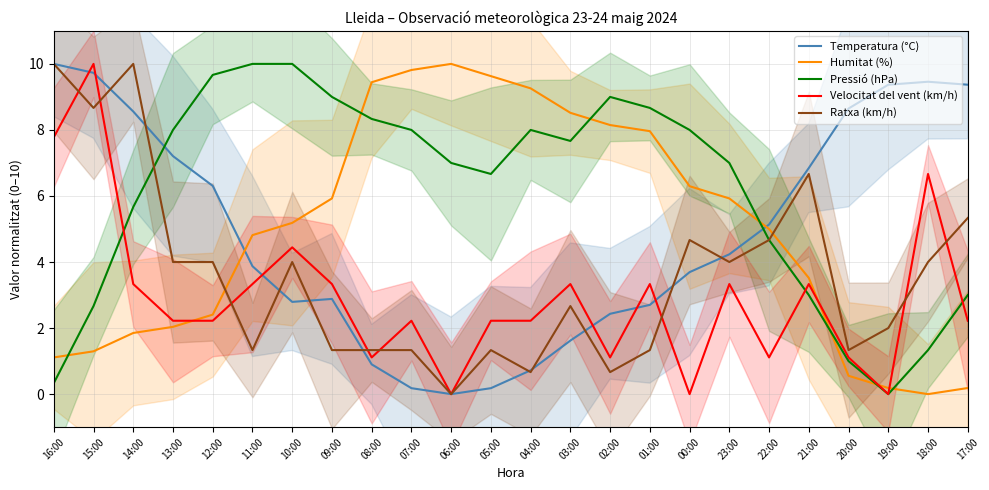

What is the sum of the Humitat (%) values at 12:00 and 11:00?

7.2